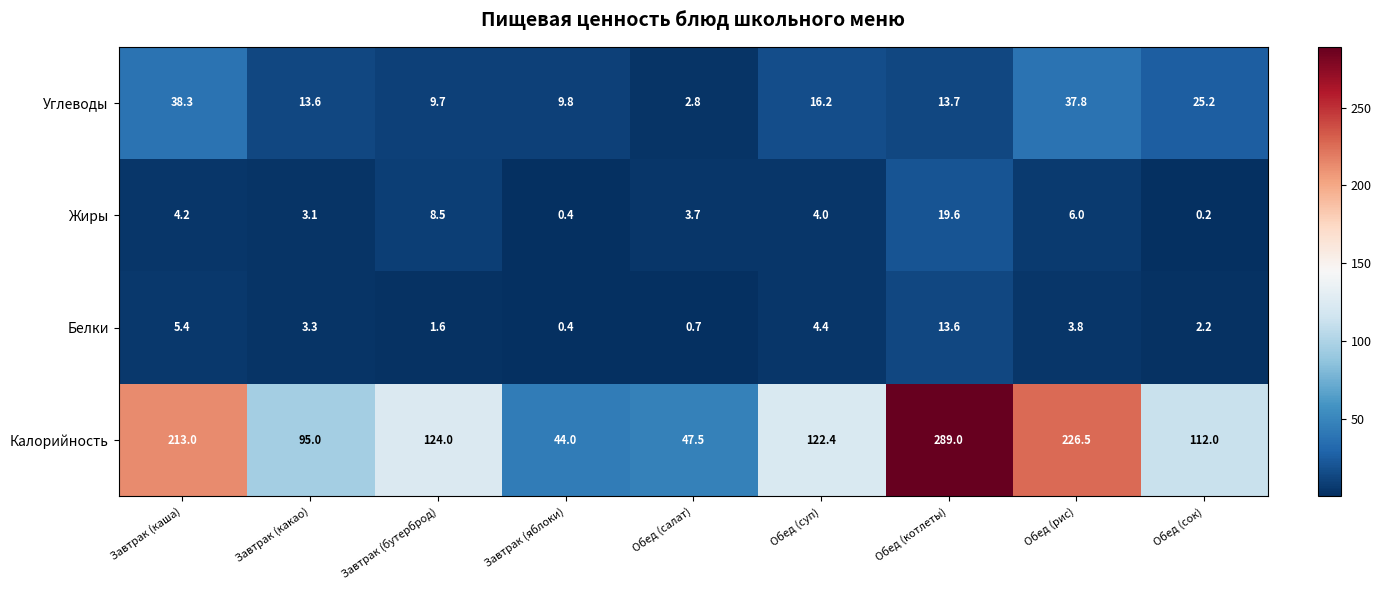

At which category does the chart reach its minimum across all series?

Обед (сок)